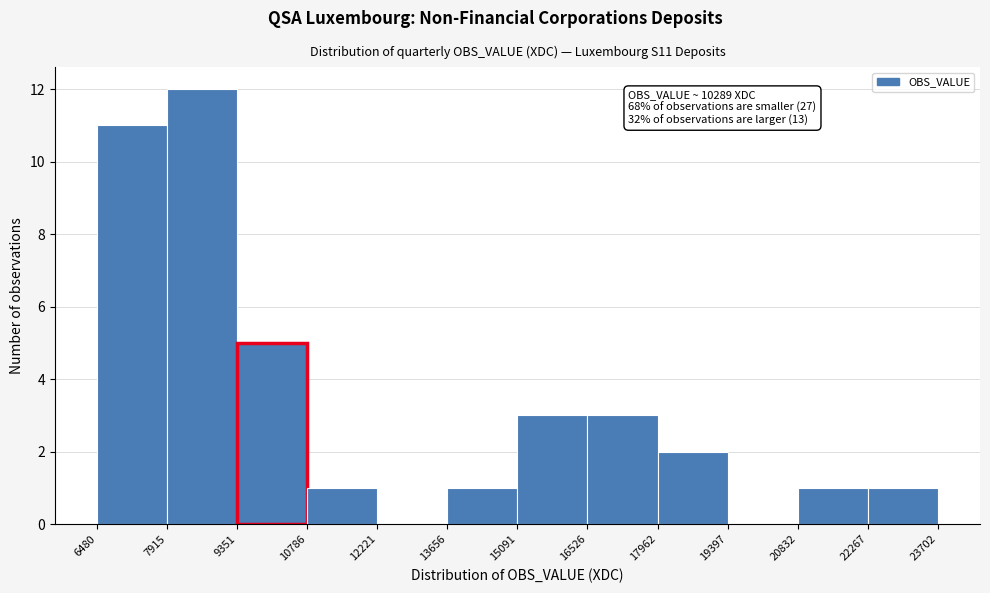

Which range on the x-axis has the tallest bar?

7915 to 9351